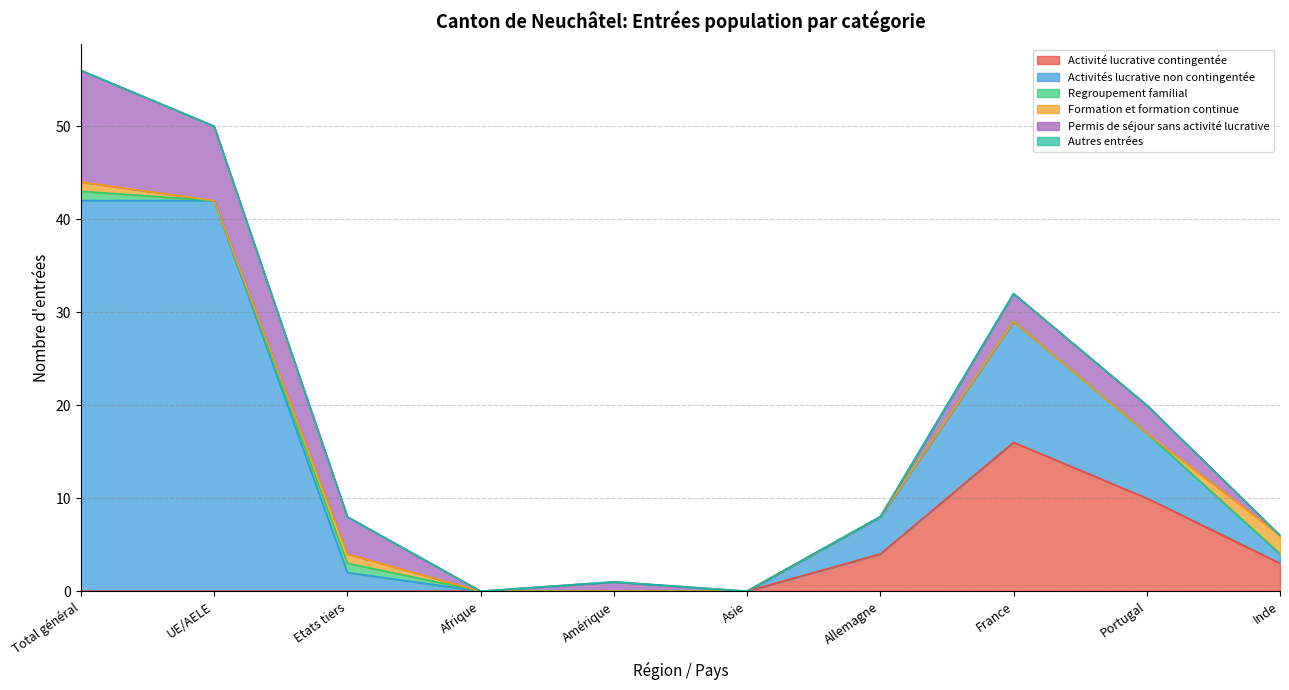

What is the highest value of the Activité lucrative contingentée series?

16